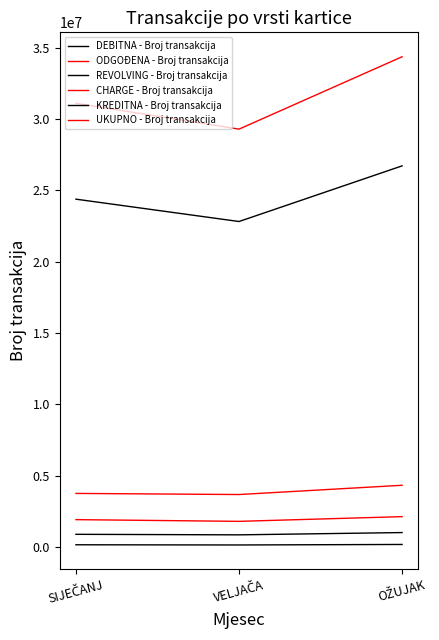

Which has a higher value, VELJAČA or OŽUJAK?

OŽUJAK